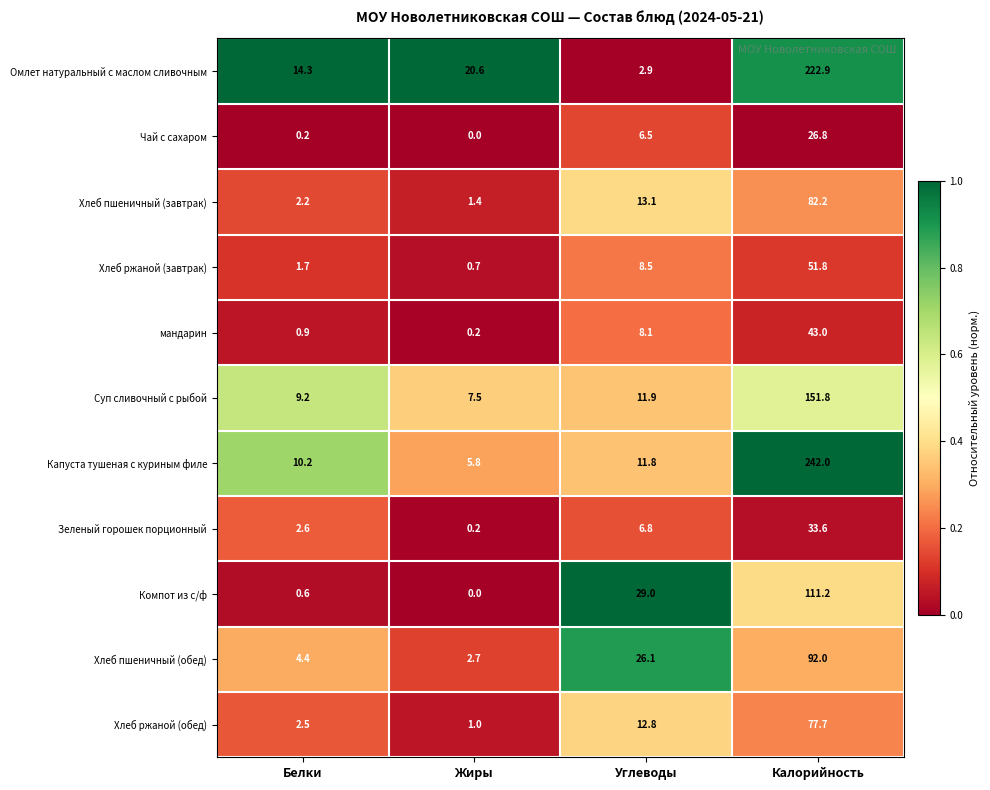

Which series changed the most between Жиры and Углеводы?

Компот из с/ф